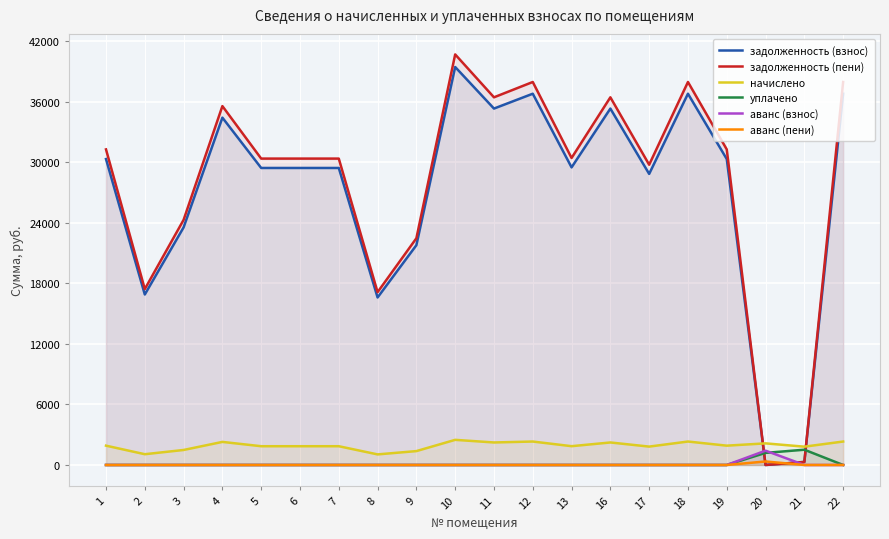

True or false: аванс (взнос) and аванс (пени) intersect in this chart.

False